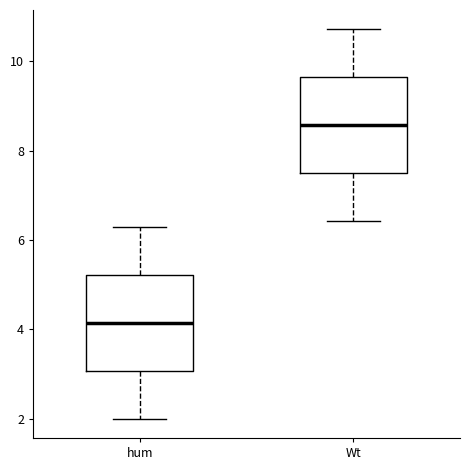

Where does the upper whisker of the box for Wt end on the y-axis? The values are not printed on the chart, so give them approximately, as read against the axis.

10.8